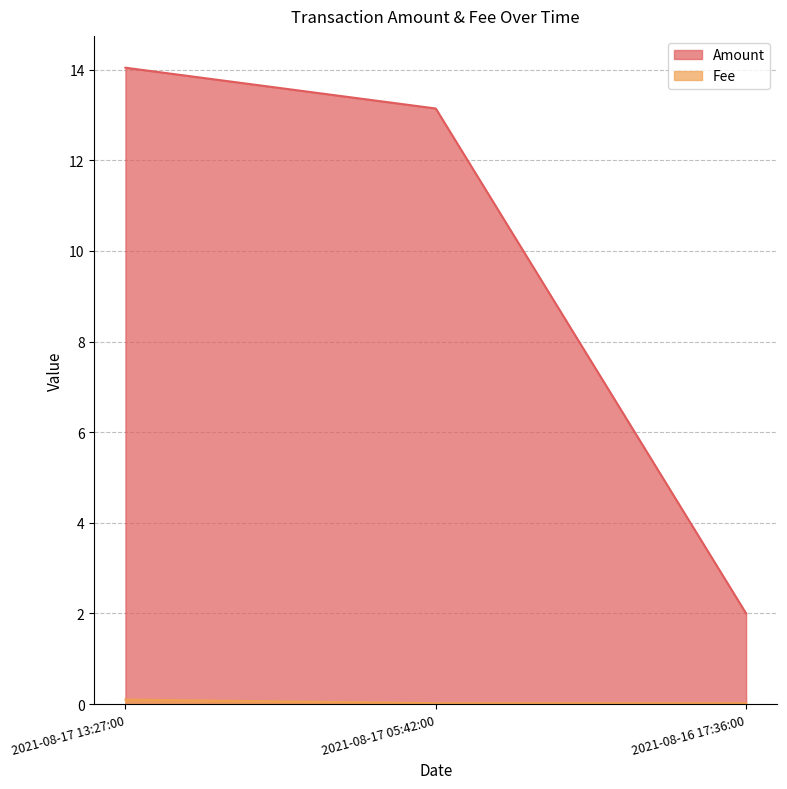

Rank the categories by Fee value from highest to lowest.

2021-08-17 13:27:00, 2021-08-17 05:42:00, 2021-08-16 17:36:00